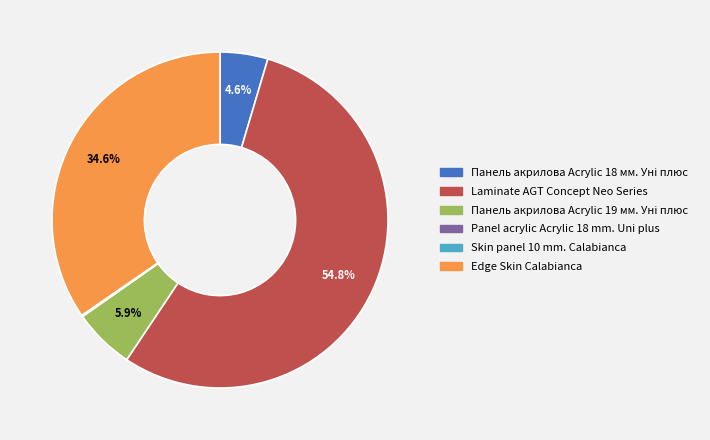

Is the sum of Laminate AGT Concept Neo Series and Edge Skin Calabianca greater than half?

Yes